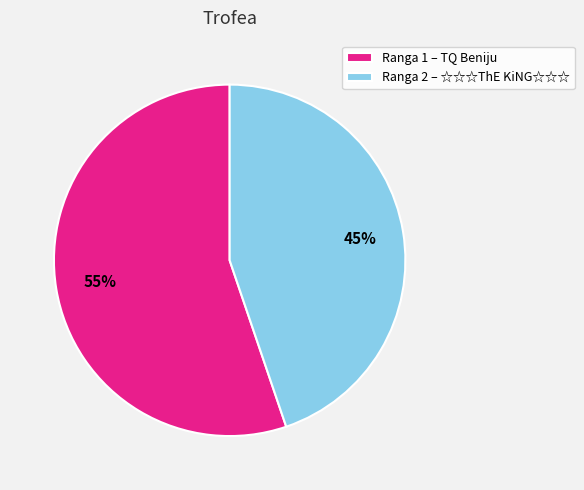

Which slice is the largest?

Ranga 1 – TQ Beniju